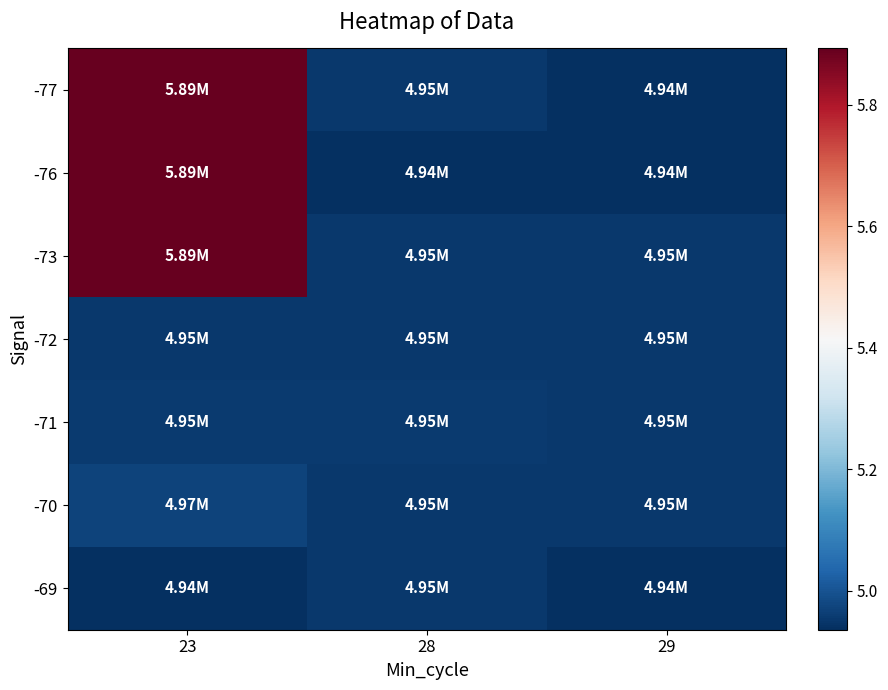

At how many categories does at least one series exceed 5?

1